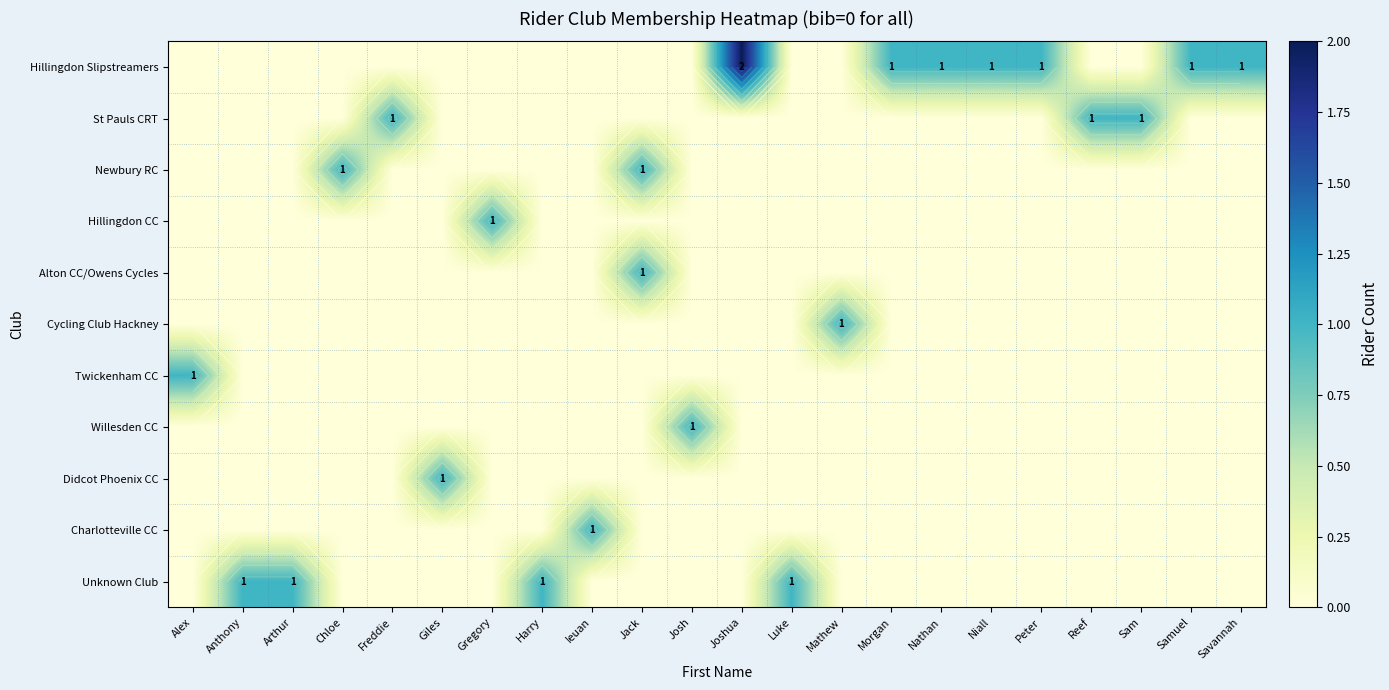

At which label does Didcot Phoenix CC reach its peak?

Giles